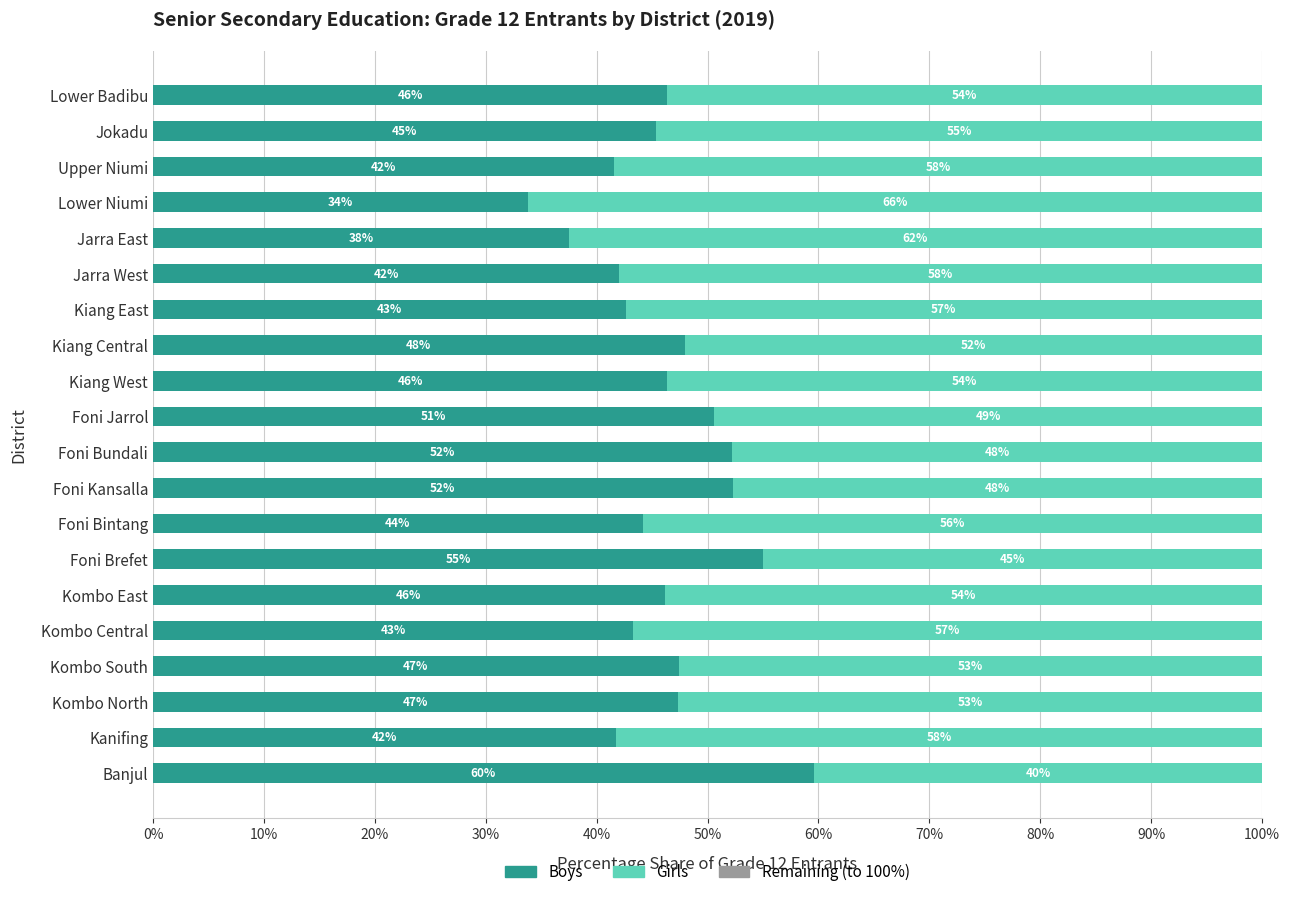

What is the total value across all series at Foni Bundali?

100.0